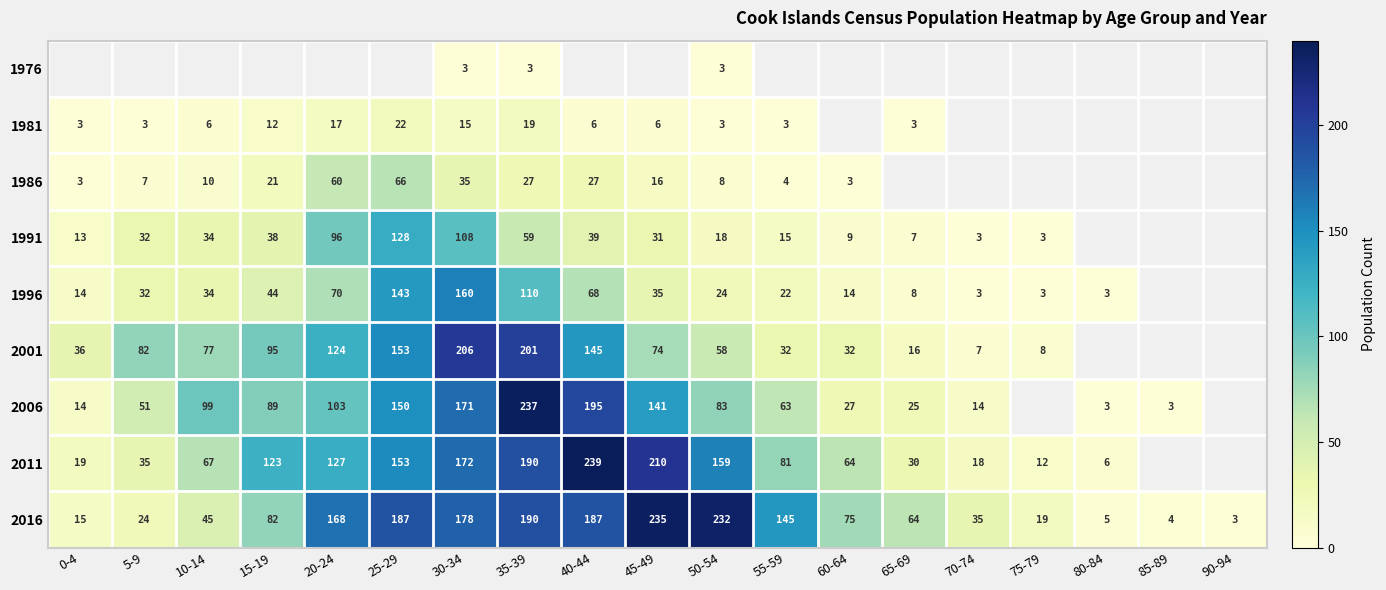

The value of 1981 at 55-59 is 3. True or false?

True